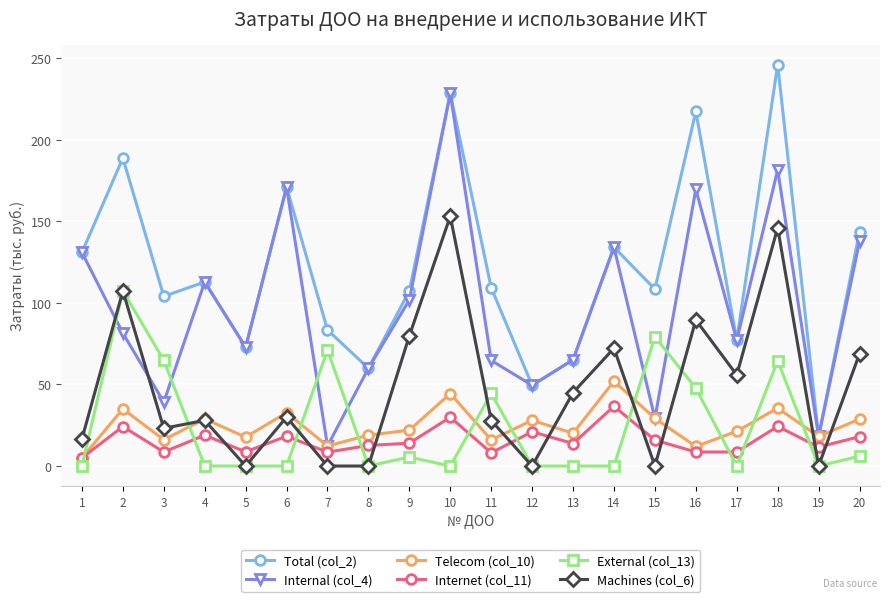

What is the sum of all Telecom (col_10) values?

494.0